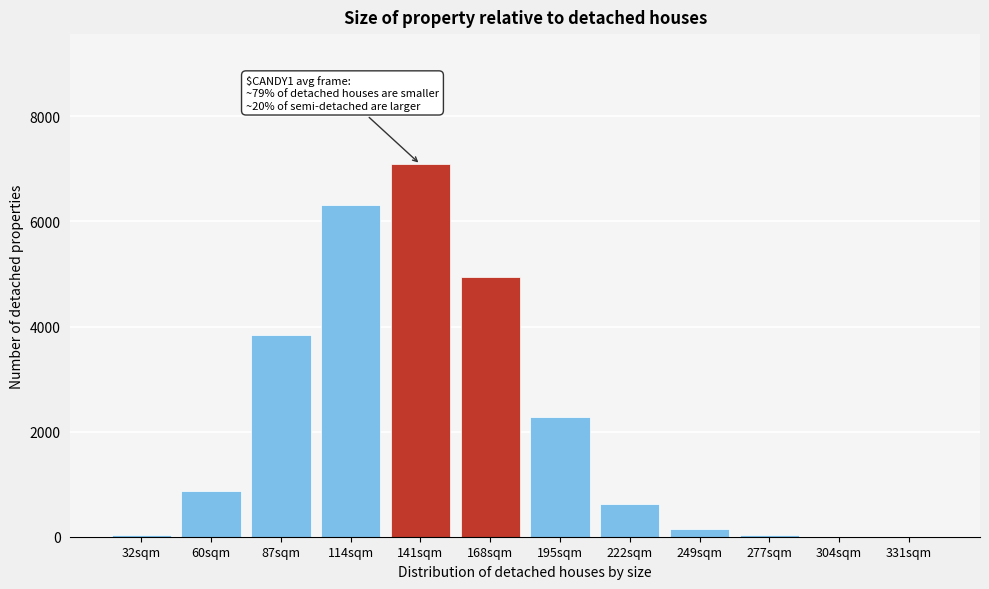

Where is the data nearest to the value 3543?

87sqm